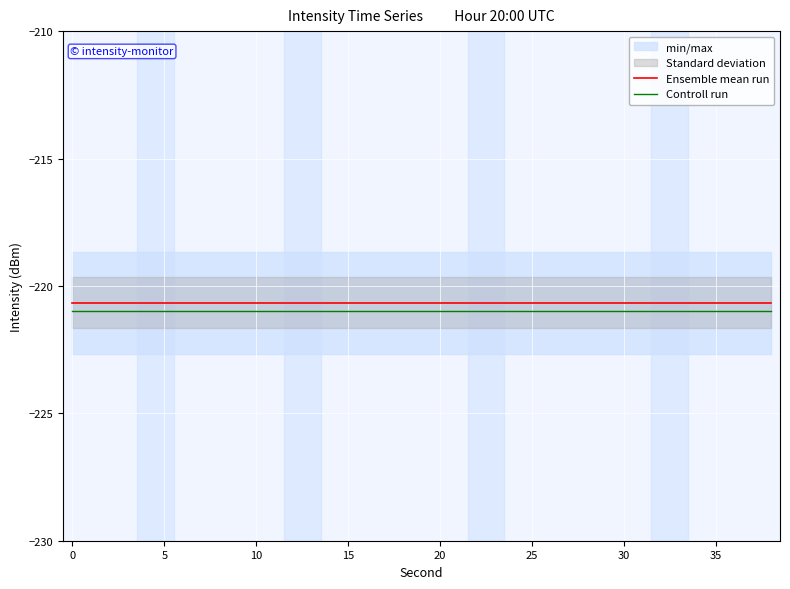

True or false: Controll run and Ensemble mean run intersect in this chart.

False